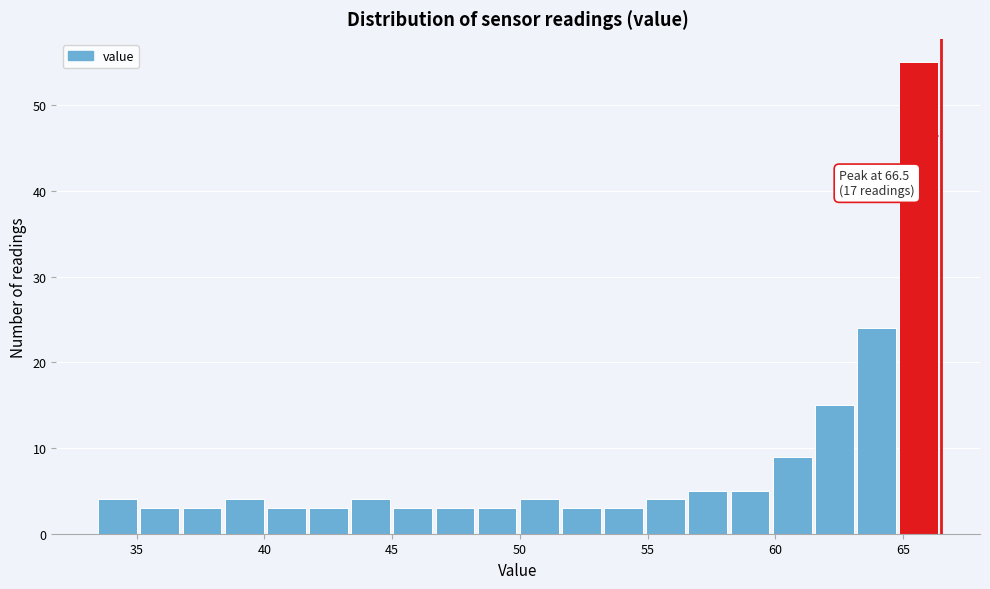

Read against the x-axis, roughly where is the centre of the tallest bar?

65.5